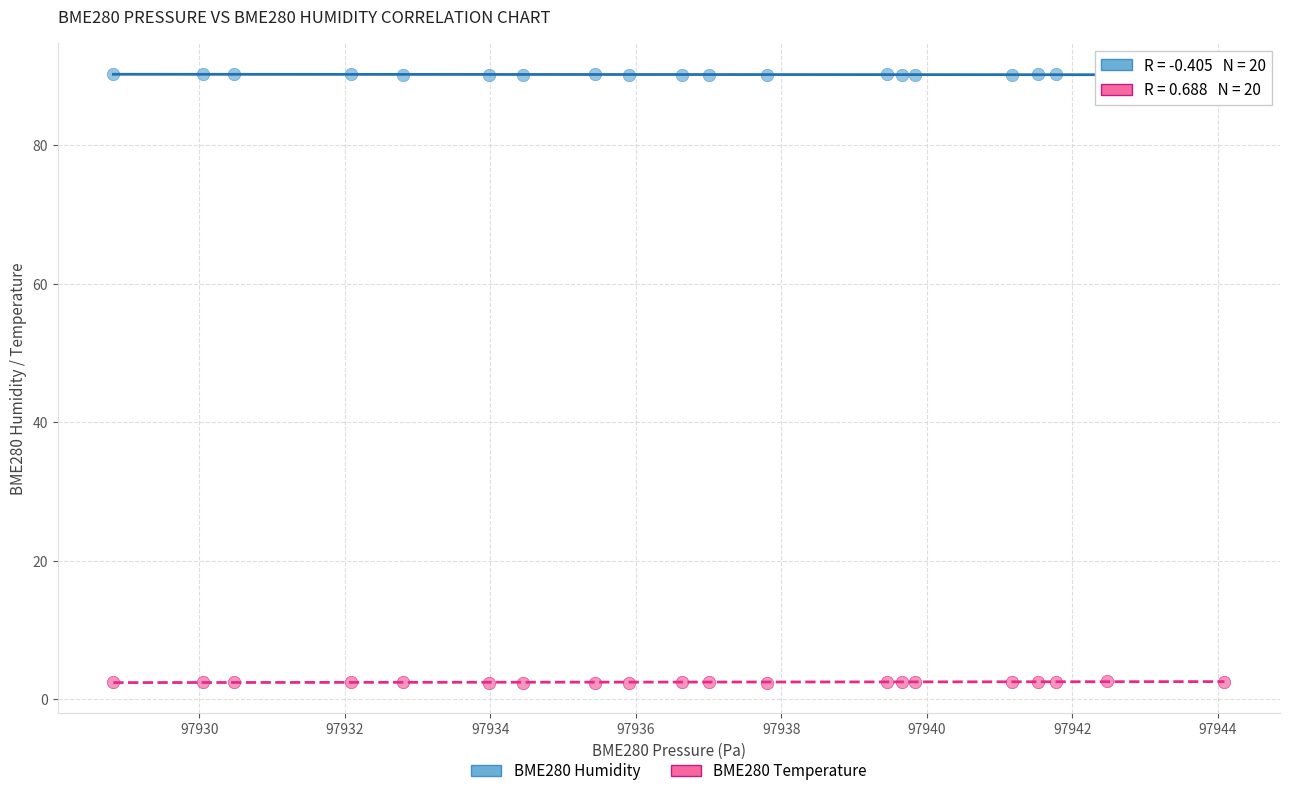

Which series contains the highest Y value?

BME280 Humidity